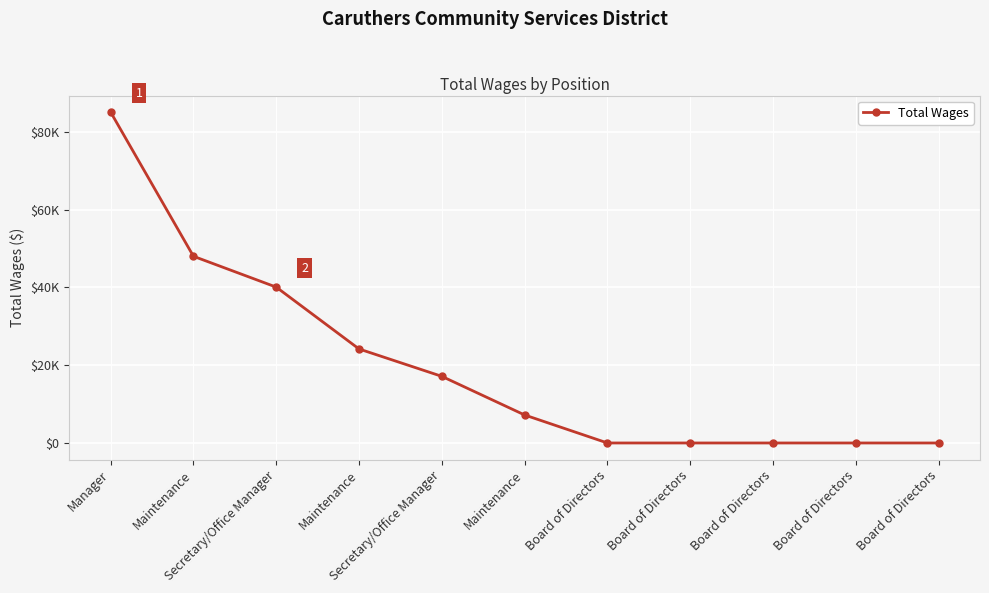

Rank the categories by value from highest to lowest.

Manager, Maintenance, Secretary/Office Manager, Maintenance, Secretary/Office Manager, Maintenance, Board of Directors, Board of Directors, Board of Directors, Board of Directors, Board of Directors